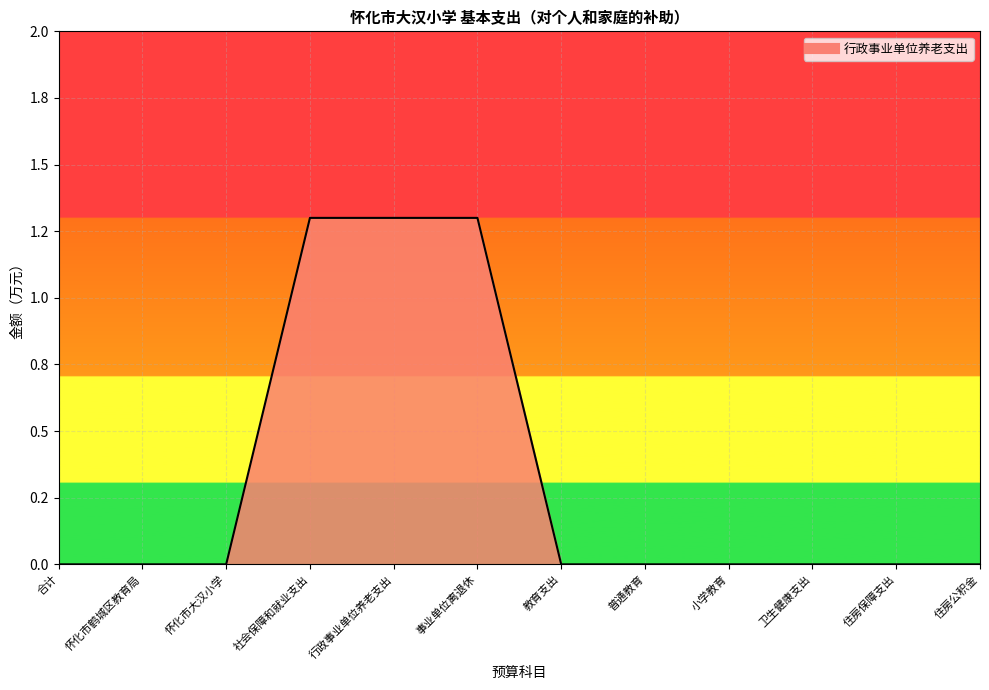

Does the chart have visible grid lines?

Yes